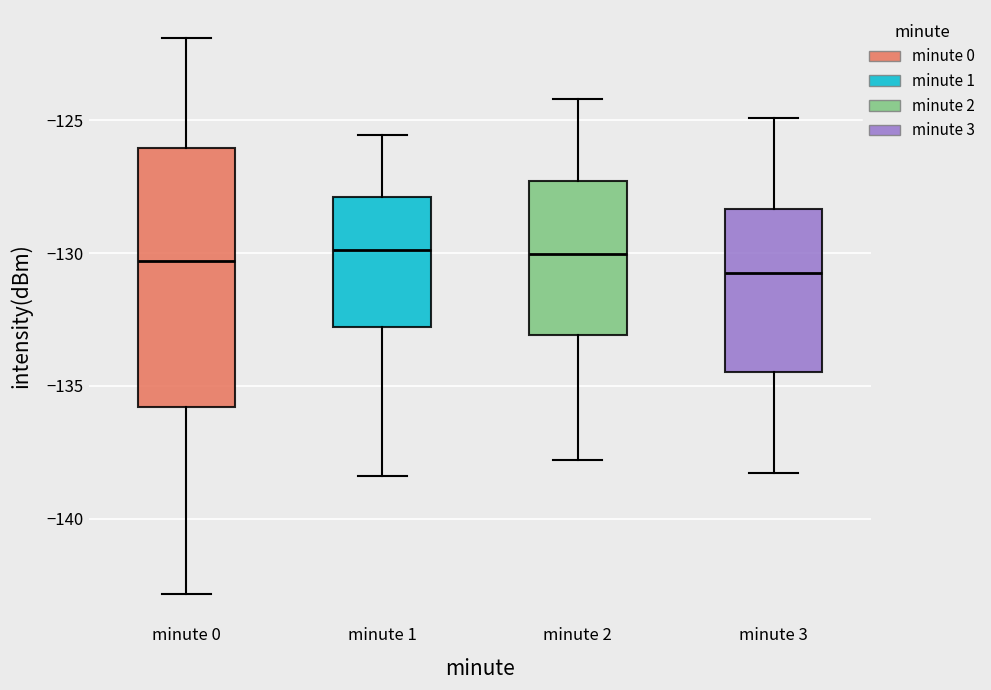

Reading left to right, transcribe this box plot: for each box, give where its median line is, the range the box spans, and where its two whiskers end, as read against the y-axis. The values are not printed on the chart, so give them approximately, as read against the axis.

minute 0: median -130.5, box -136.0 to -126.0, whiskers -143.0 to -122.0
minute 1: median -130.0, box -133.0 to -128.0, whiskers -138.5 to -125.5
minute 2: median -130.0, box -133.0 to -127.5, whiskers -138.0 to -124.0
minute 3: median -130.5, box -134.5 to -128.5, whiskers -138.5 to -125.0